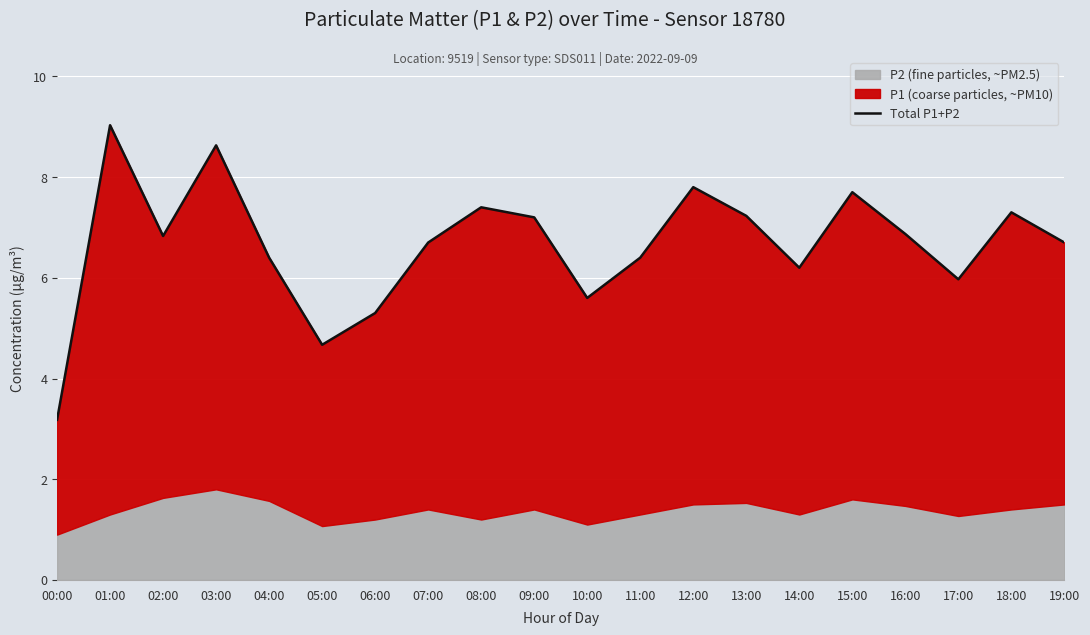

Where is the data nearest to the value 6?

17:00